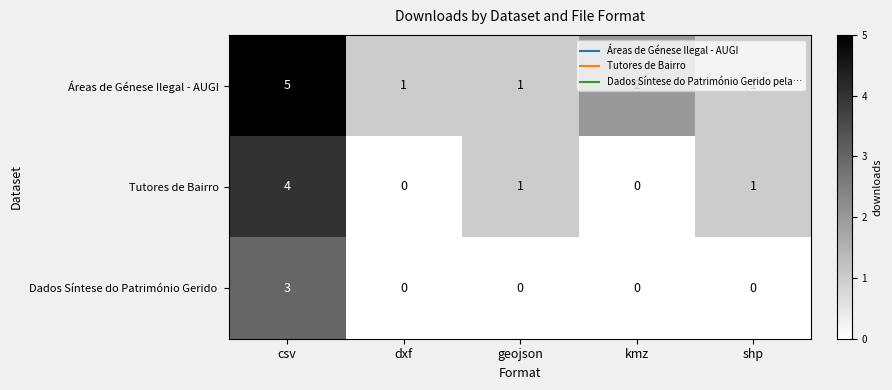

At which label is Áreas de Génese Ilegal - AUGI closest to 3?

kmz